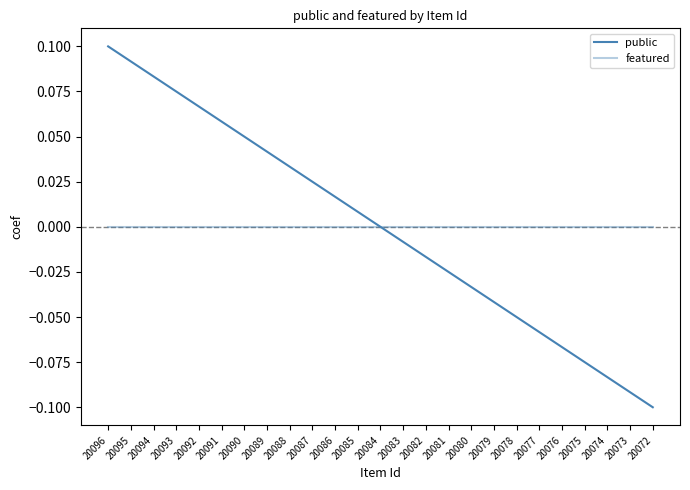

True or false: public has more than 0 points higher than both neighbors.

False